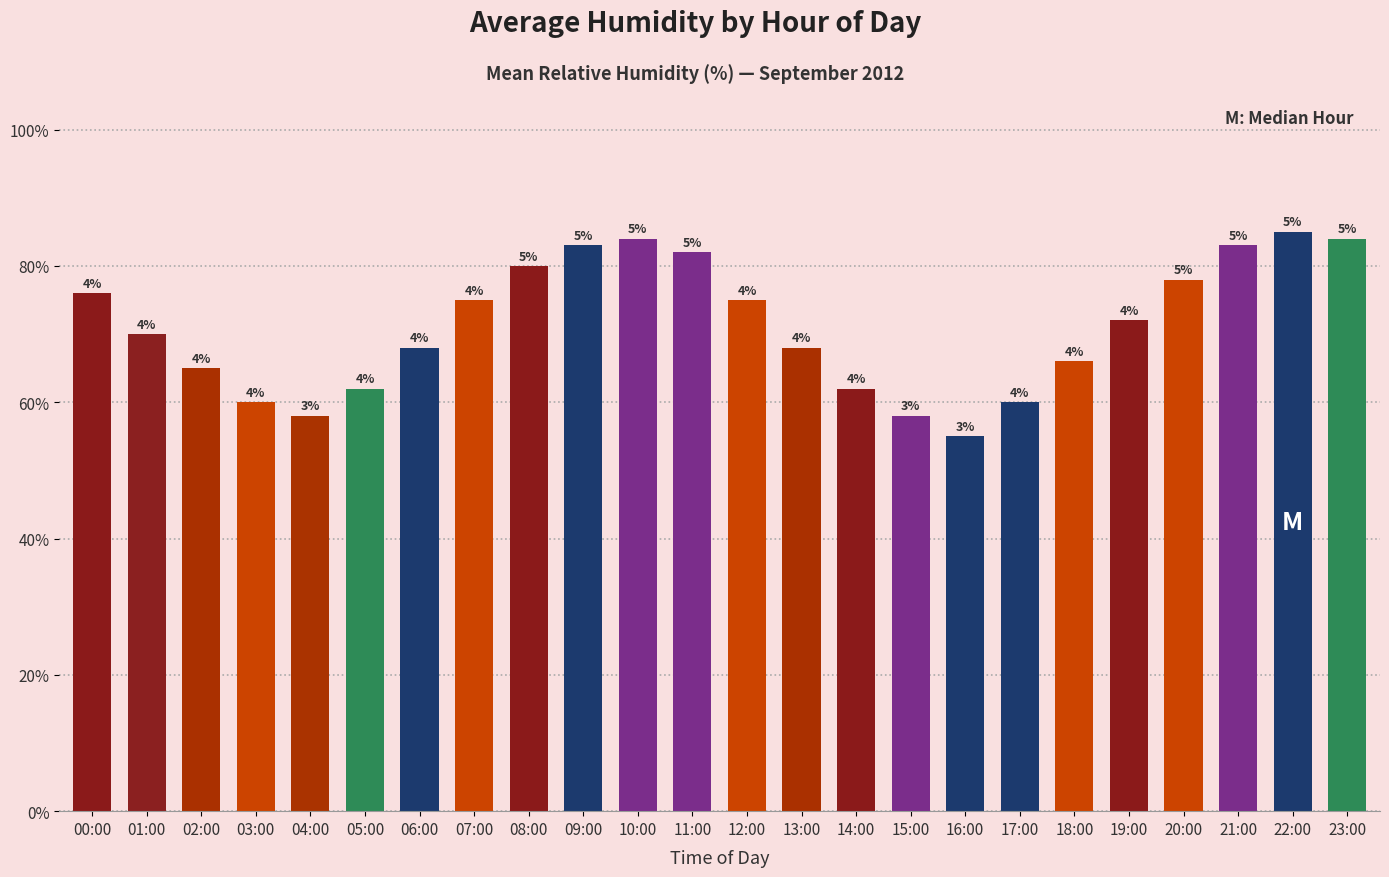

What is the sum of the values at 23:00 and 22:00?

169